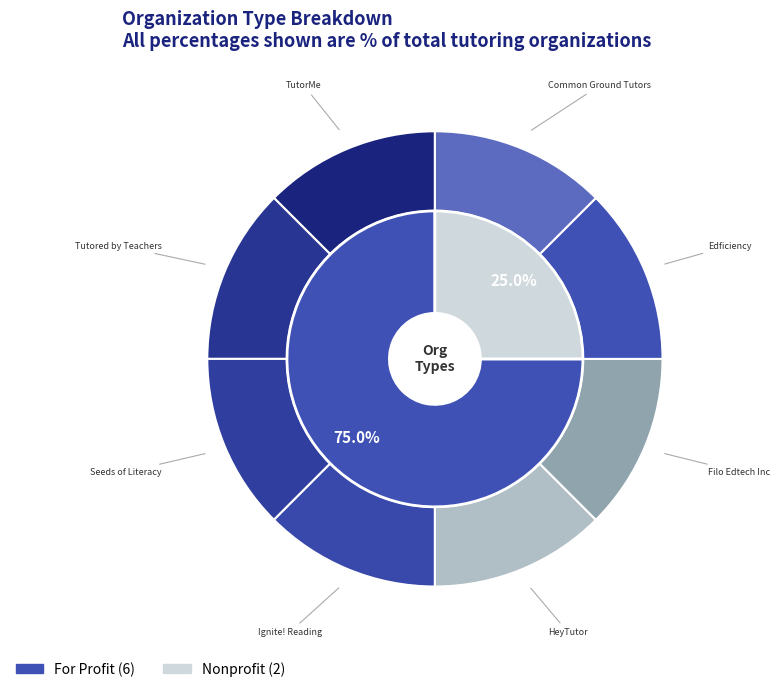

Count the number of slices in the pie.

8